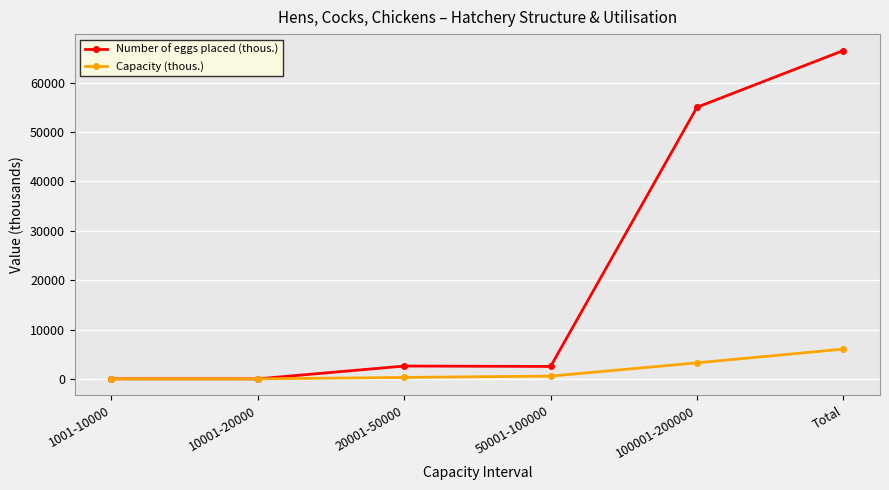

List the series in order of their overall mean, lowest first.

Capacity (thous.), Number of eggs placed (thous.)